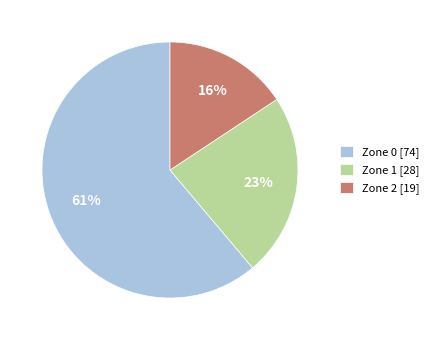

Is it true that Zone 1 is 23% of the pie?

True